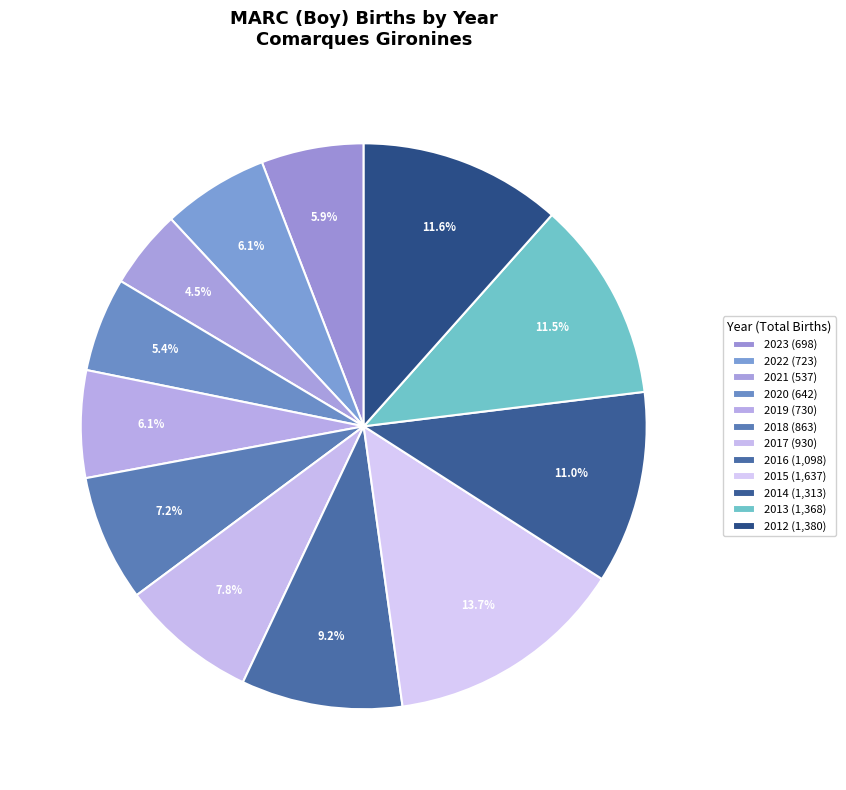

Which category has the smallest portion of the pie?

2021